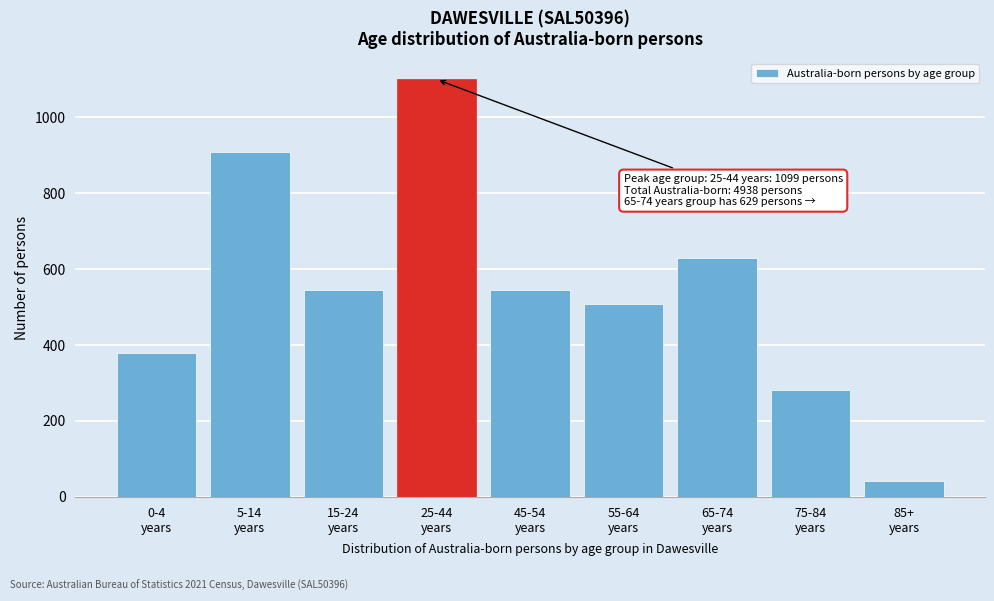

Reading left to right, list all the values displayed in this chart.

378	909	545	1099	545	507	629	282	41